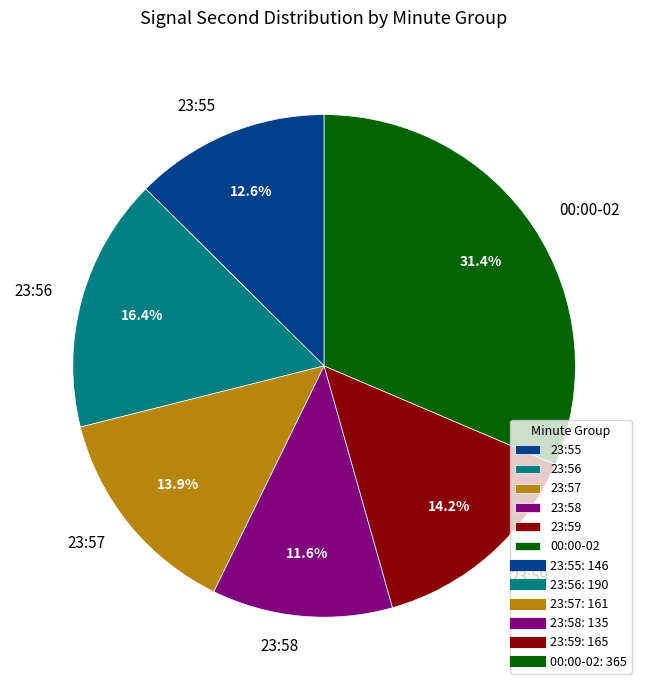

What portion of the pie excludes 23:59?

85.8%